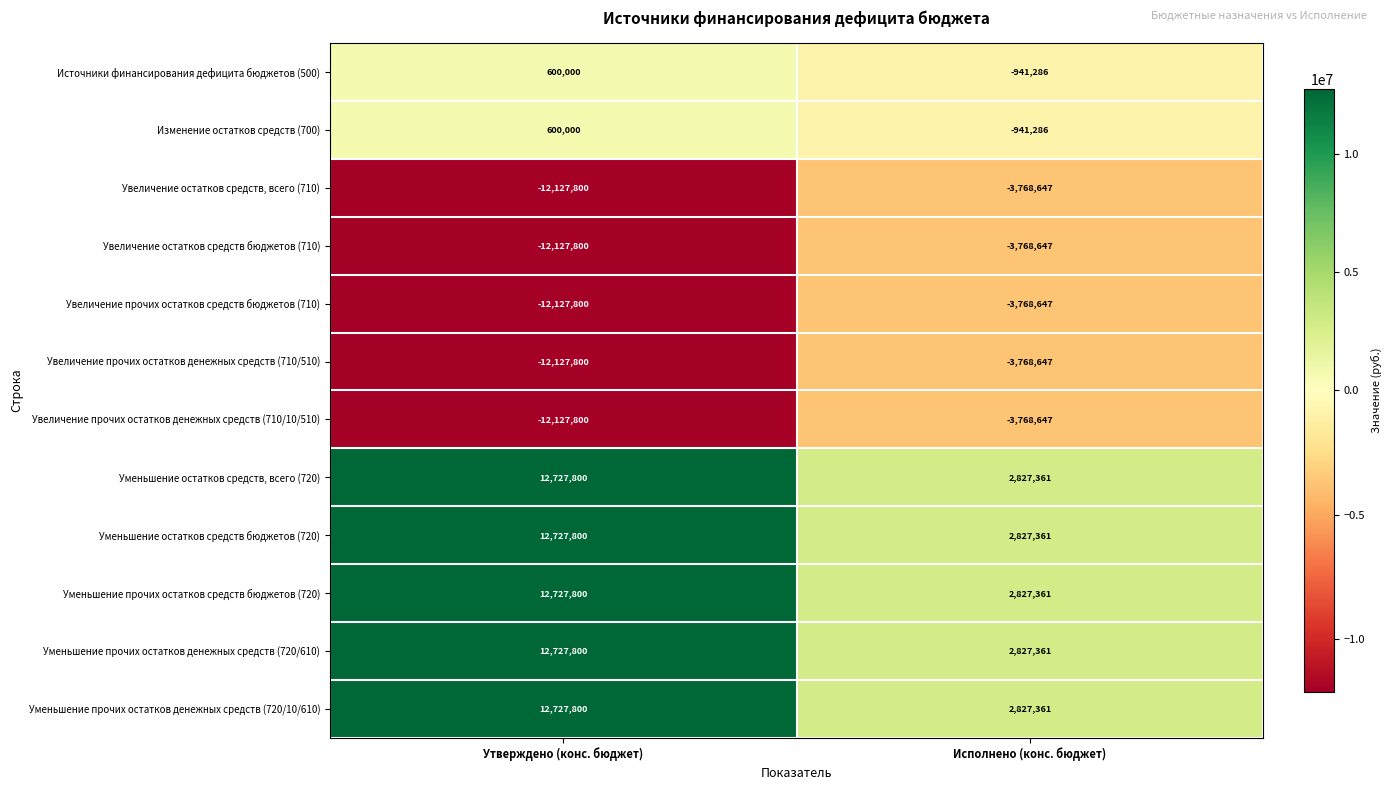

True or false: Увеличение остатков средств, всего (710) has a value of -21217147 at Утверждено (конс. бюджет).

False